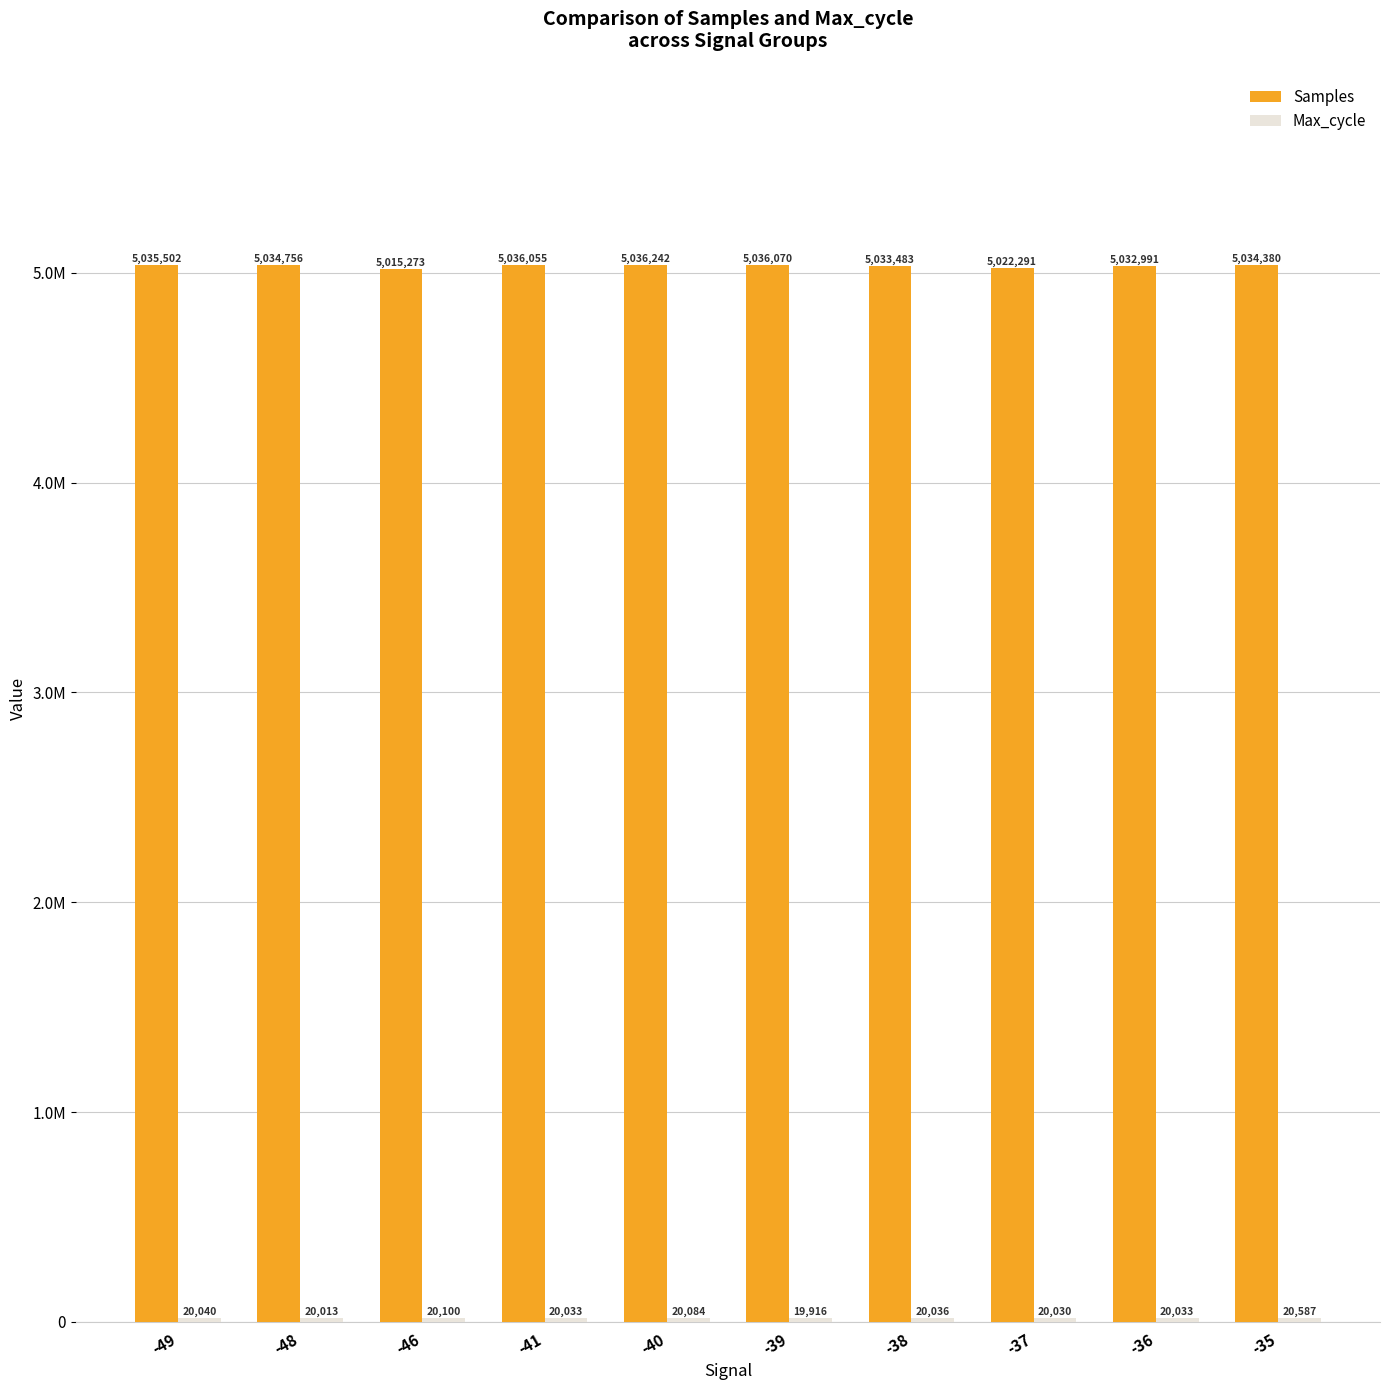

What is the value of the Samples bar at the 7th from the left?

5033483